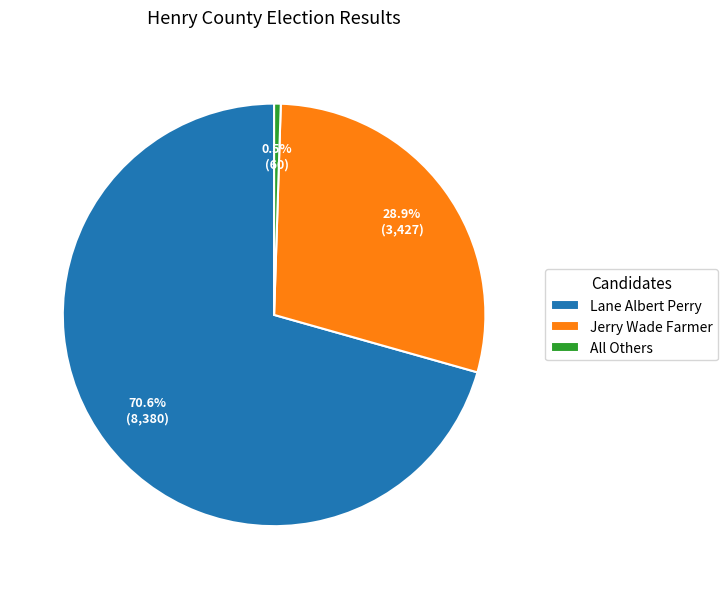

Is there any slice that represents more than half of the pie?

Yes